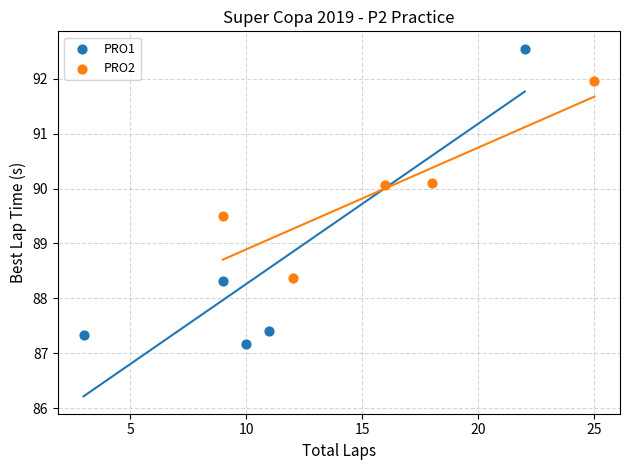

Which series reaches the minimum Y coordinate?

PRO1